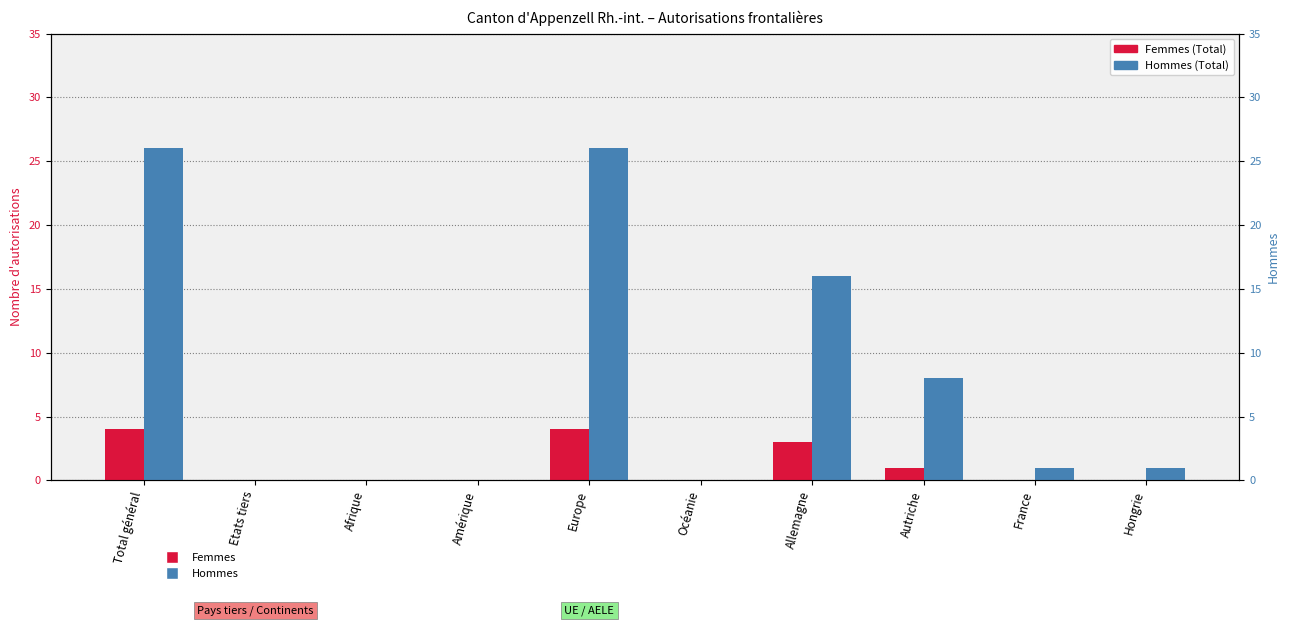

What is the sum of all Hommes (Total) values?

78